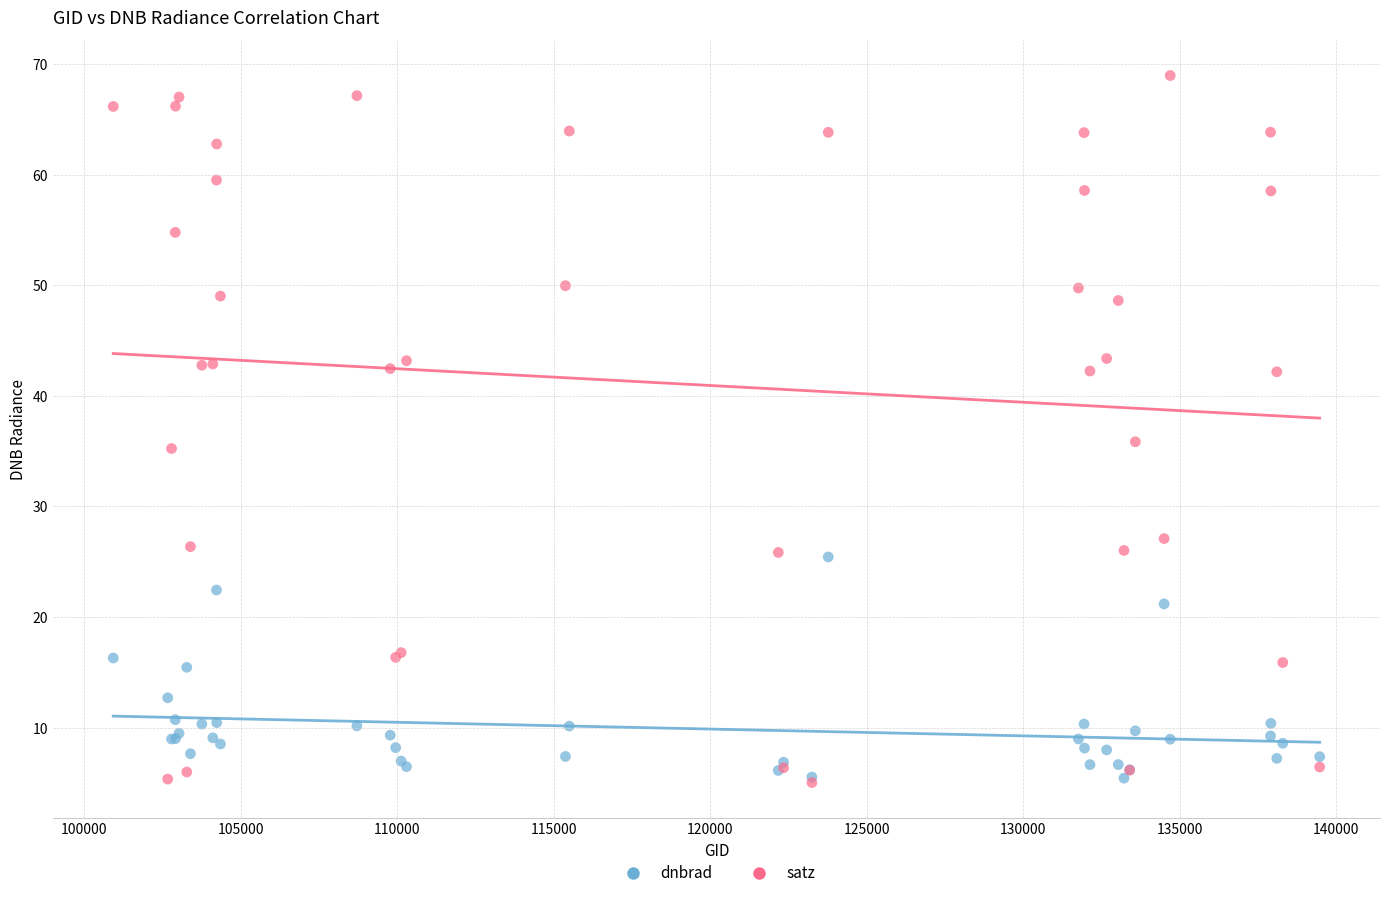

What are all the series names shown in the legend?

dnbrad, satz